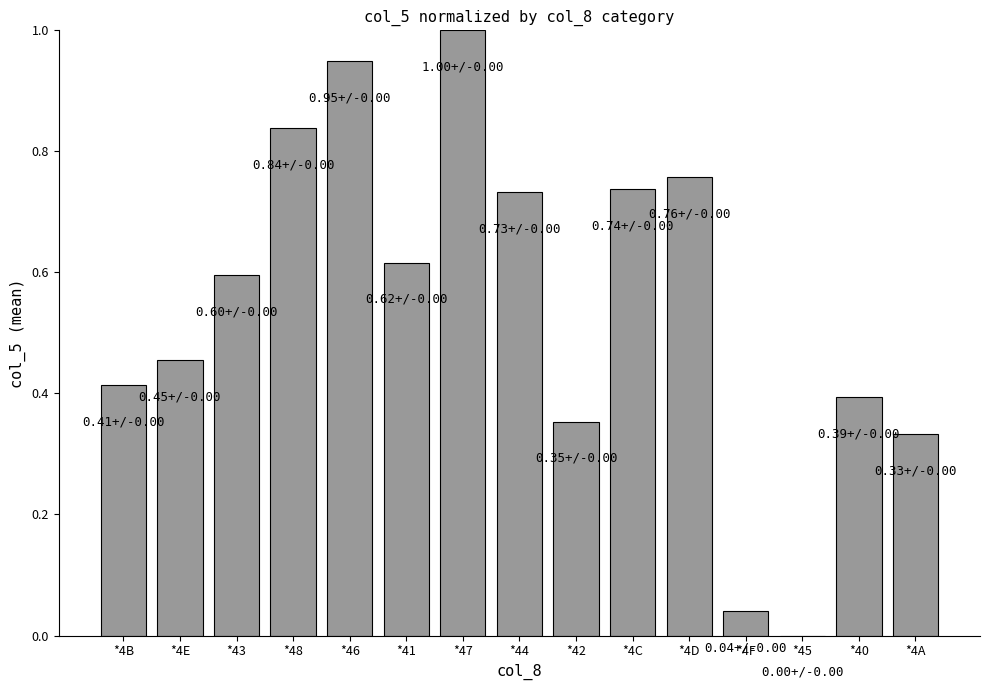

What is the change in value from *43 to *4F?

-0.6